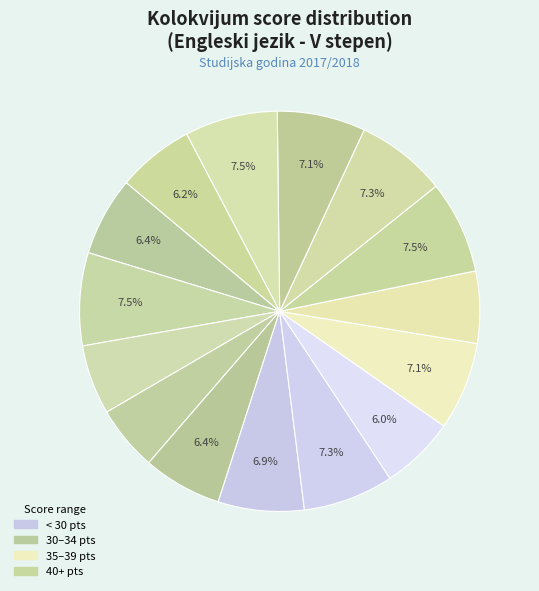

Count the number of slices in the pie.

15